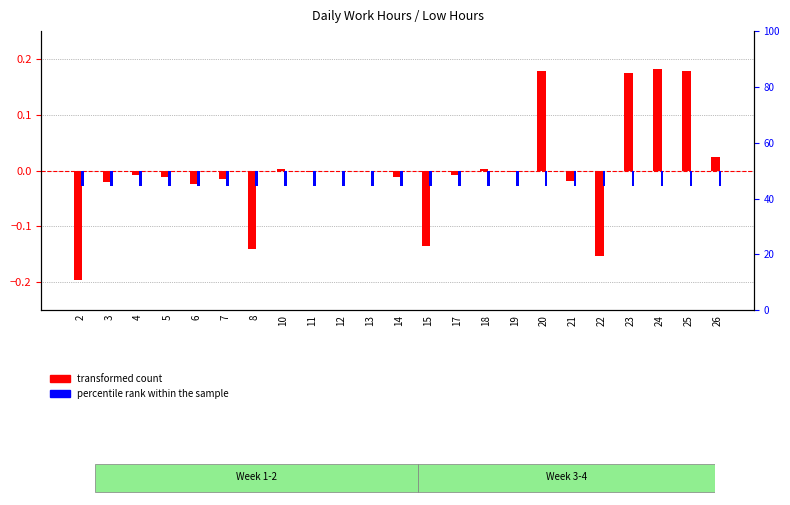

Is the value of transformed count at 25 greater than the value of percentile rank within the sample at 22?

Yes